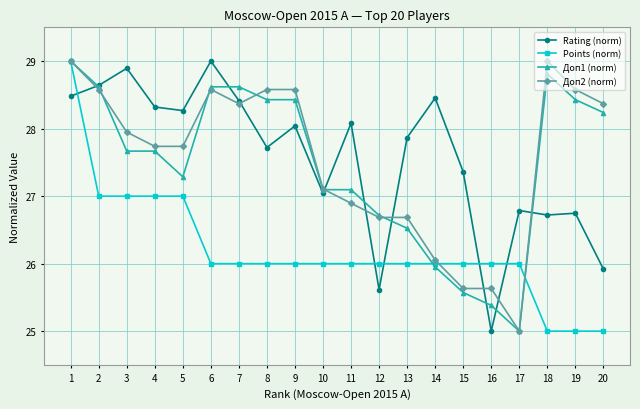

Where do Points (norm) and Rating (norm) first cross each other?

1 and 2